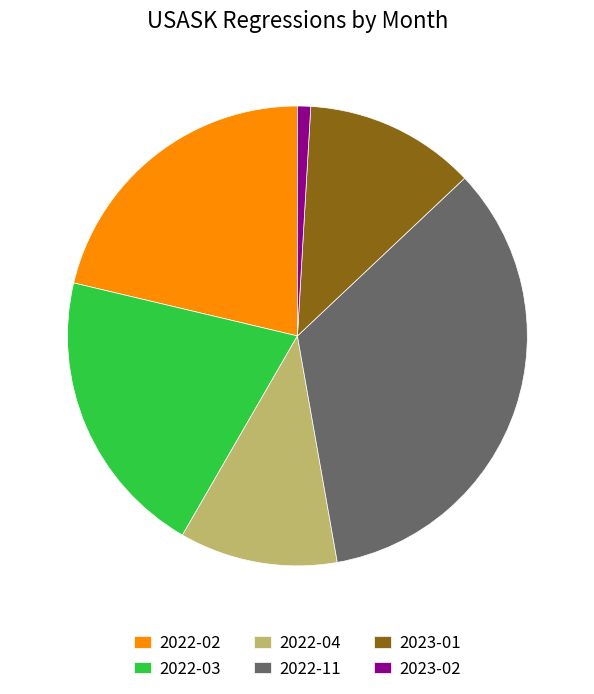

Rank the categories by value from lowest to highest.

2023-02, 2022-04, 2023-01, 2022-03, 2022-02, 2022-11